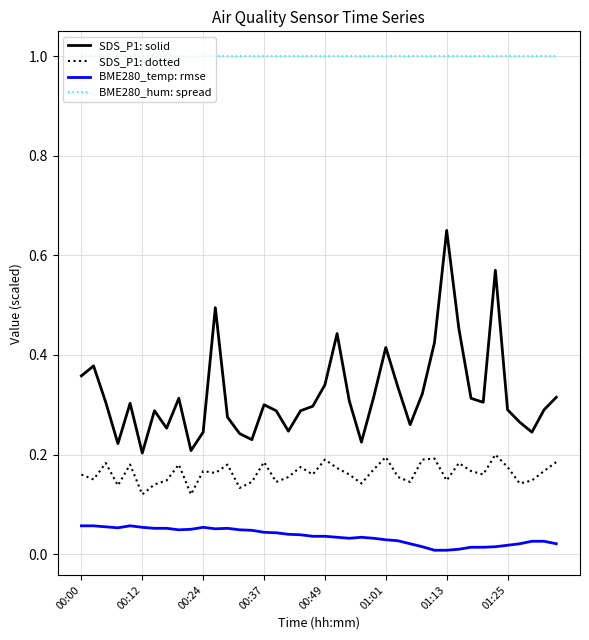

True or false: BME280_temp: rmse and BME280_hum: spread intersect in this chart.

False